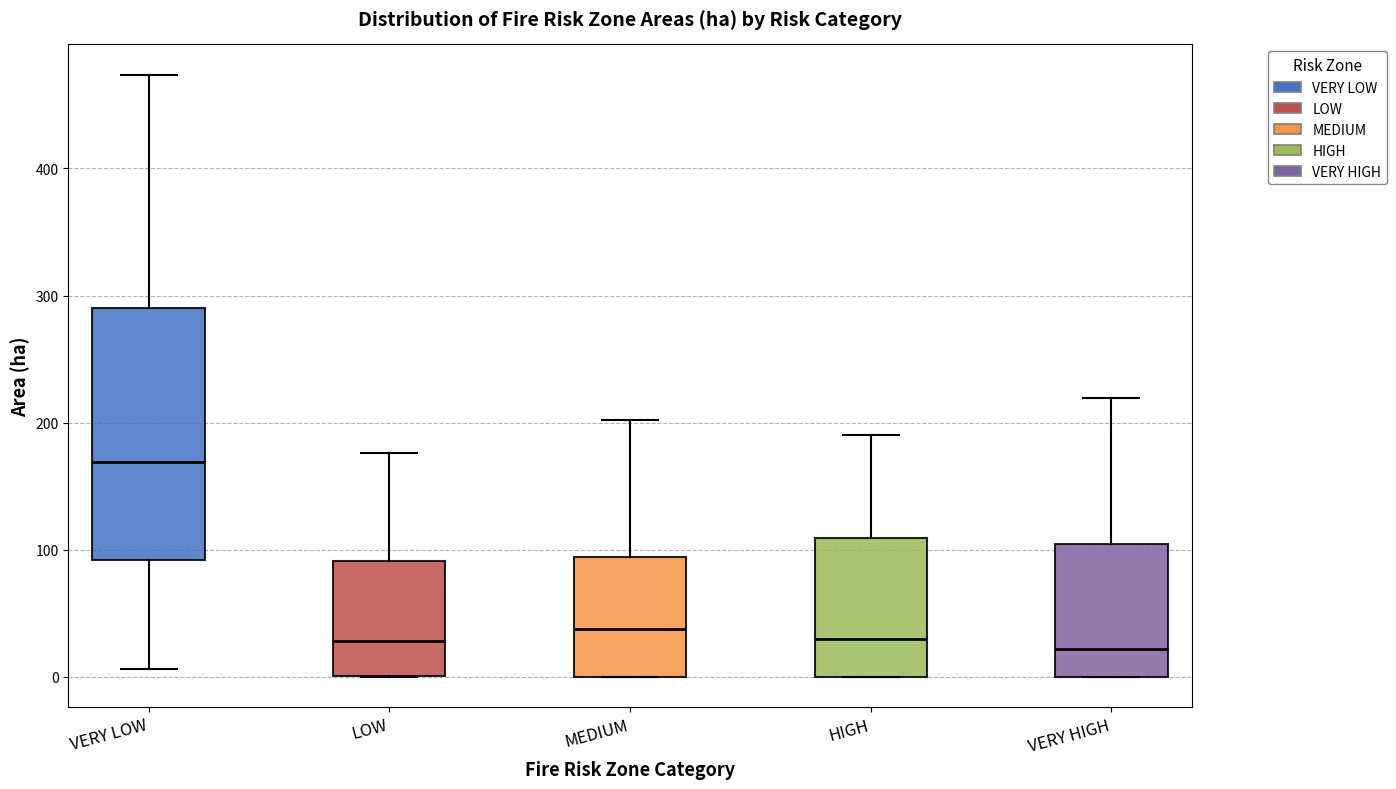

Comparing the boxes themselves (not the whiskers), which one is the tallest?

VERY LOW